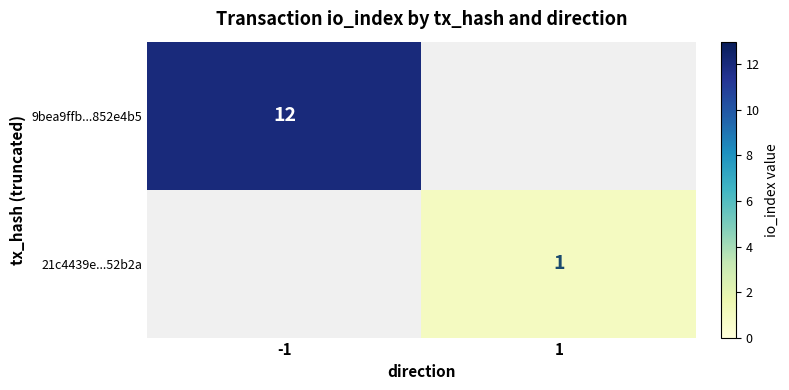

The 9bea9ffb...852e4b5 series shows 12 at -1. True or false?

True